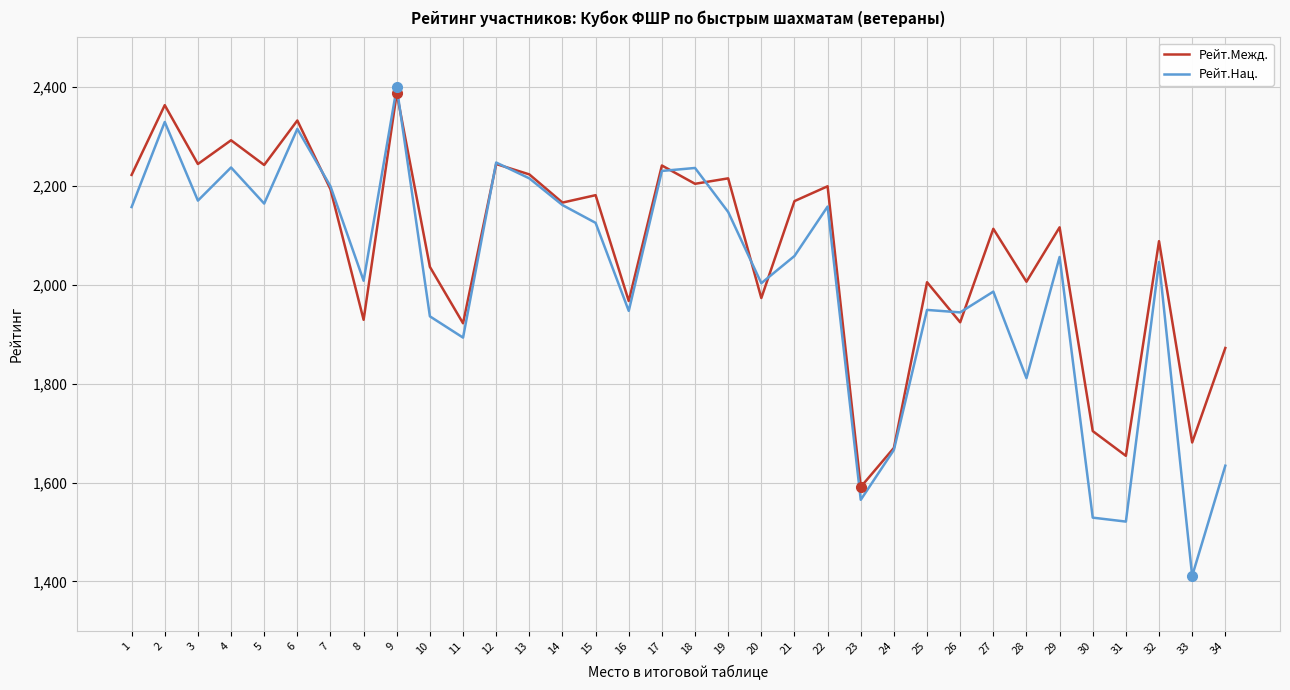

List the series in order of their peak value, highest first.

Рейт.Нац., Рейт.Межд.